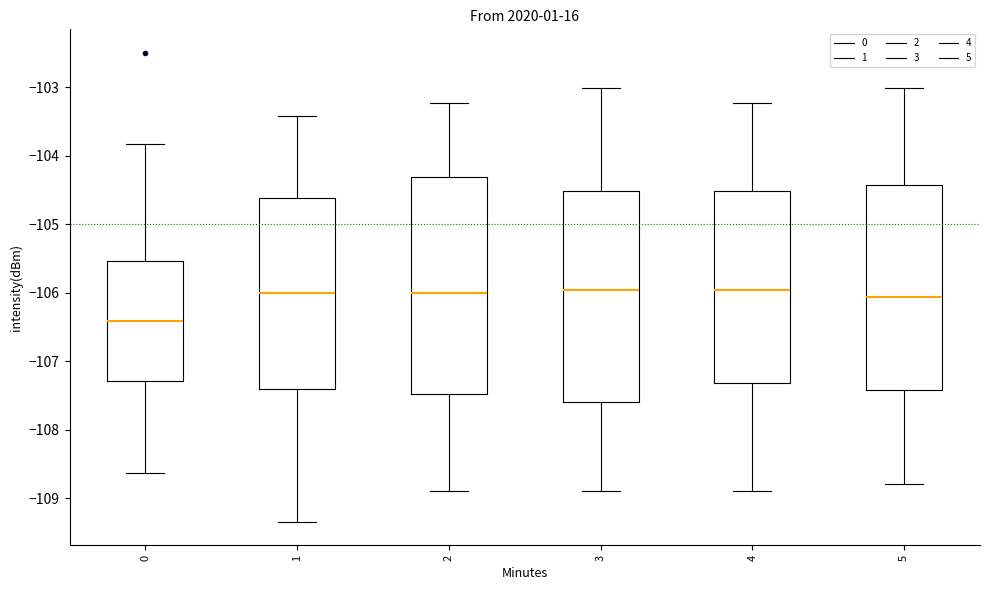

Reading left to right, read every box against the y-axis: the position of its median line, the range the box covers, and the ends of its whiskers. The values are not printed on the chart, so give them approximately, as read against the axis.

0: median -106.4, box -107.3 to -105.5, whiskers -108.6 to -103.8
1: median -106.0, box -107.4 to -104.6, whiskers -109.3 to -103.4
2: median -106.0, box -107.5 to -104.3, whiskers -108.9 to -103.2
3: median -106.0, box -107.6 to -104.5, whiskers -108.9 to -103.0
4: median -106.0, box -107.3 to -104.5, whiskers -108.9 to -103.2
5: median -106.1, box -107.4 to -104.4, whiskers -108.8 to -103.0